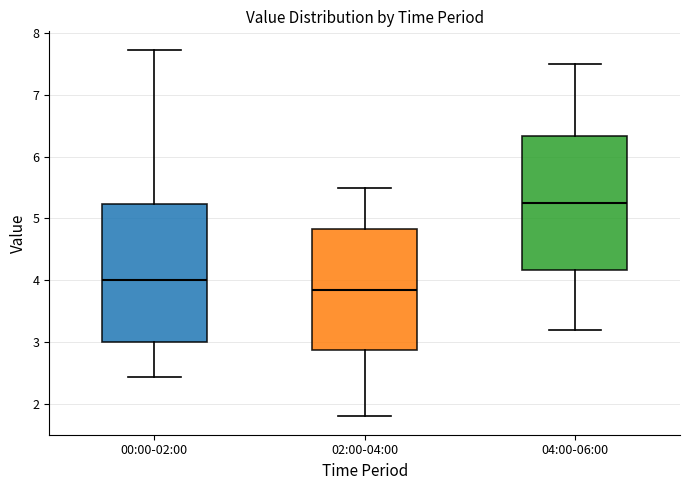

Which box's median line is the lowest?

02:00-04:00